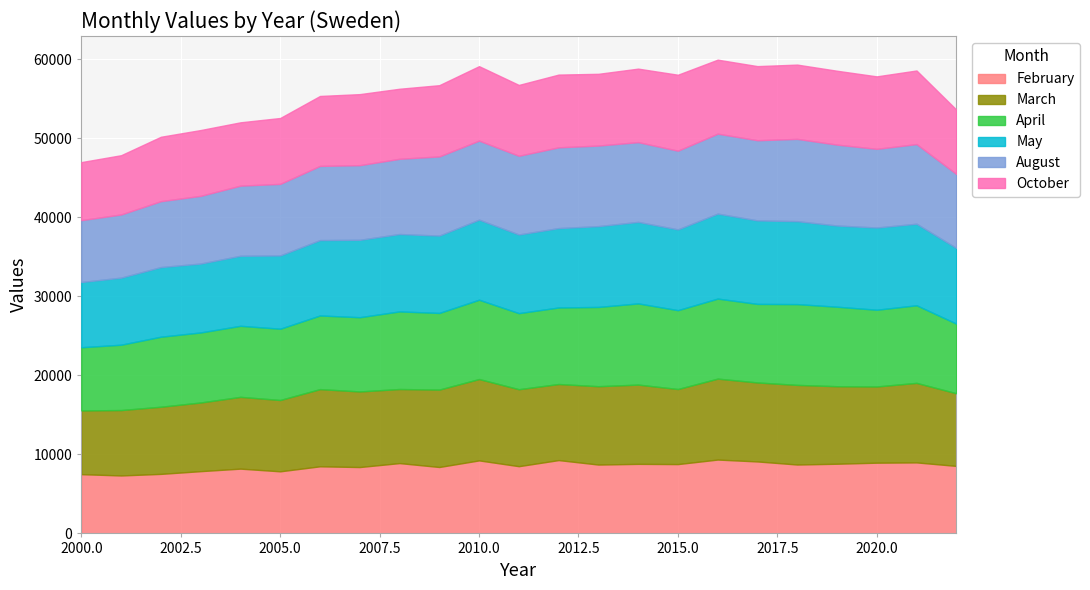

Is the value of August at 2015 greater than the value of May at 2014?

No